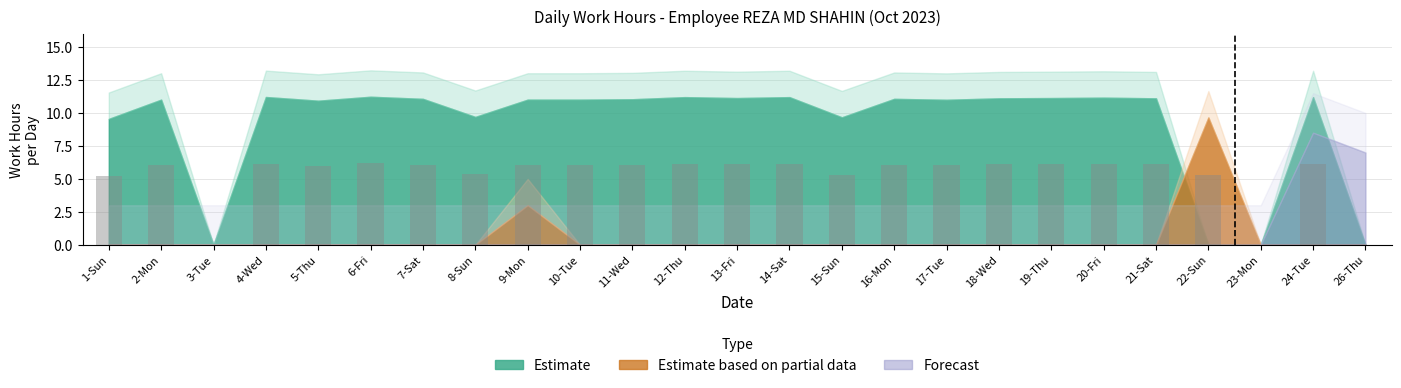

The value at 19-Thu is 6.1. True or false?

True